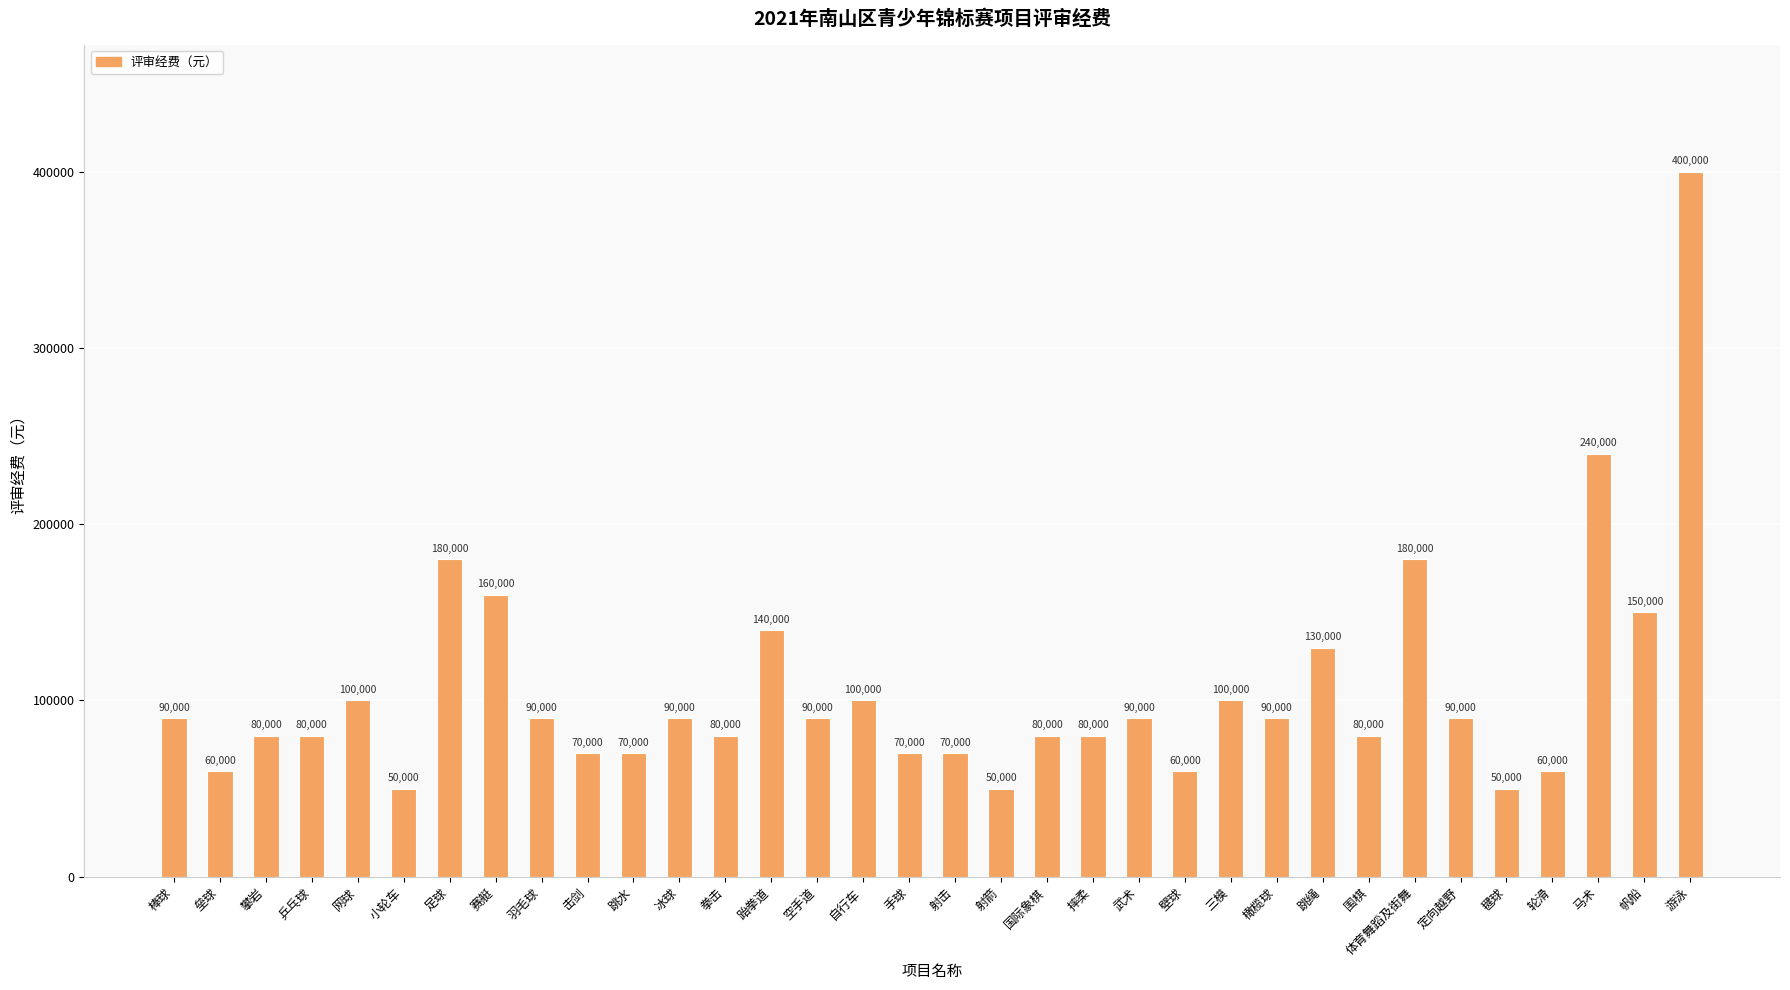

Reading left to right, extract all data points from this chart.

90000	60000	80000	80000	100000	50000	180000	160000	90000	70000	70000	90000	80000	140000	90000	100000	70000	70000	50000	80000	80000	90000	60000	100000	90000	130000	80000	180000	90000	50000	60000	240000	150000	400000